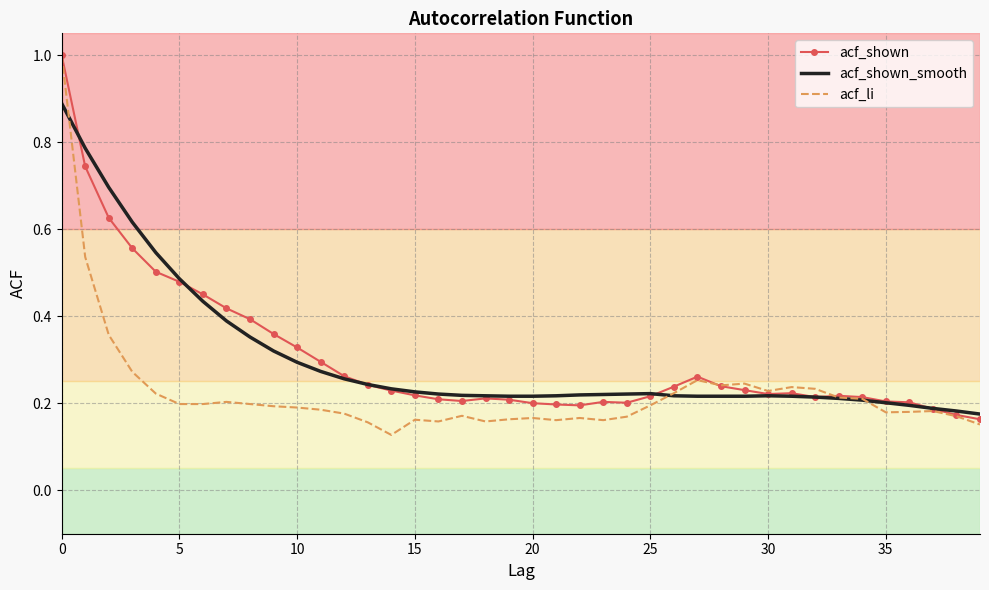

What is the maximum value shown in the chart?

1.0